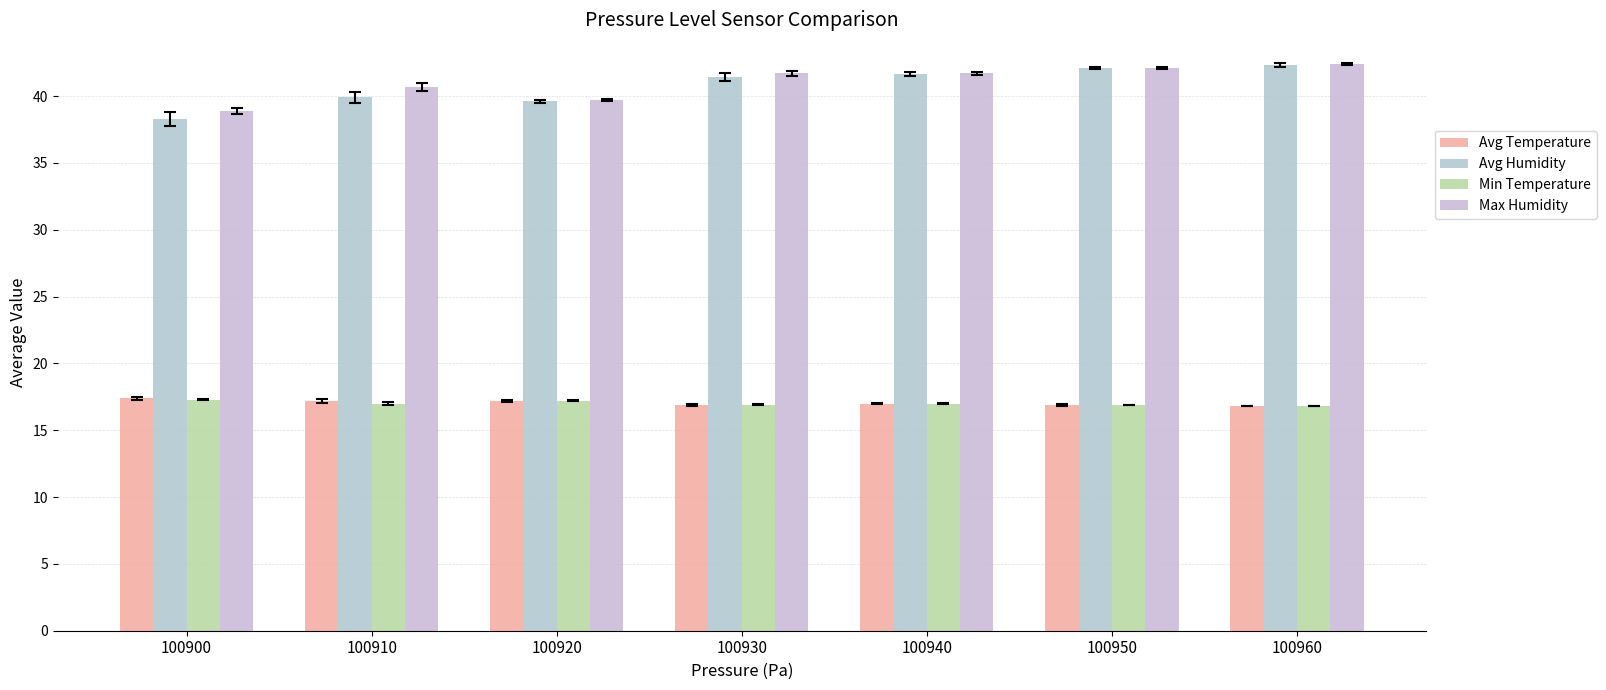

Which series has the largest total across all categories?

Max Humidity